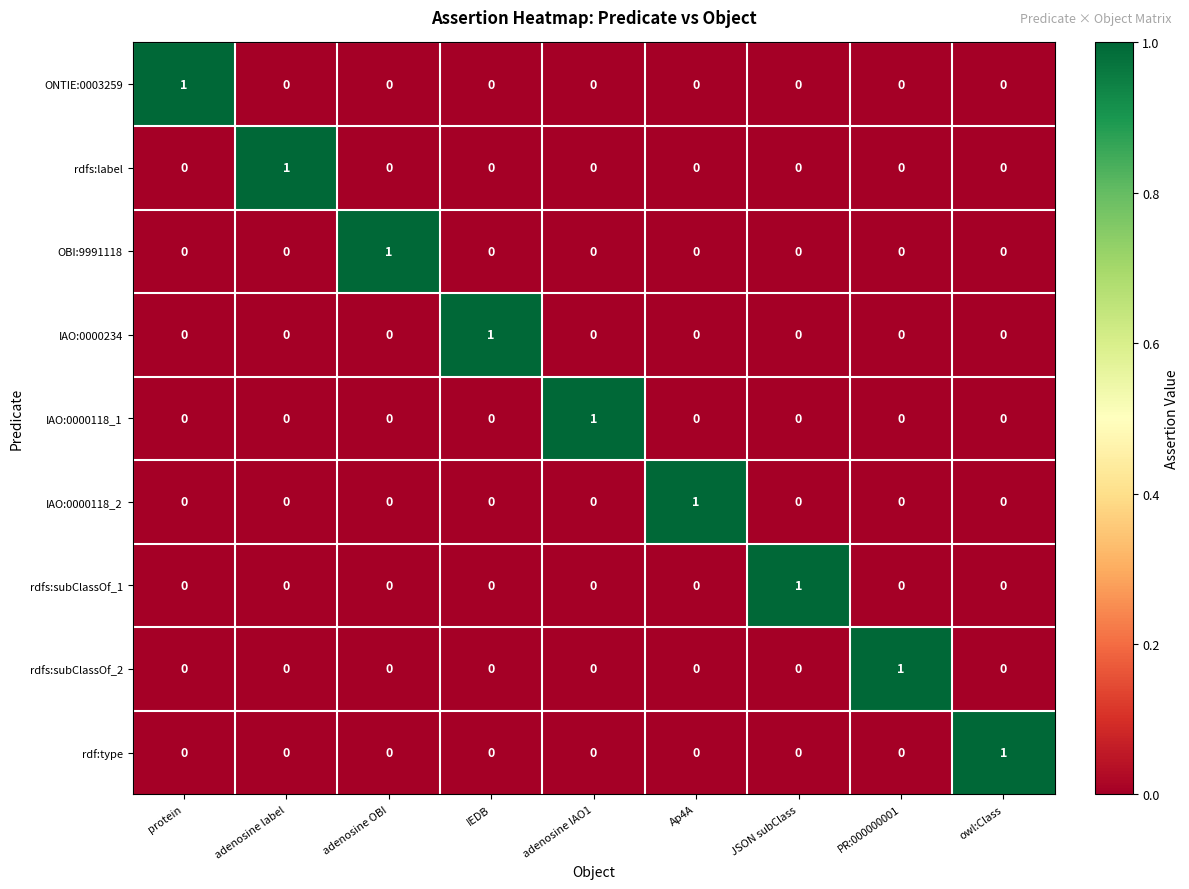

Is it true that rdfs:subClassOf_1 equals 0 at protein?

True